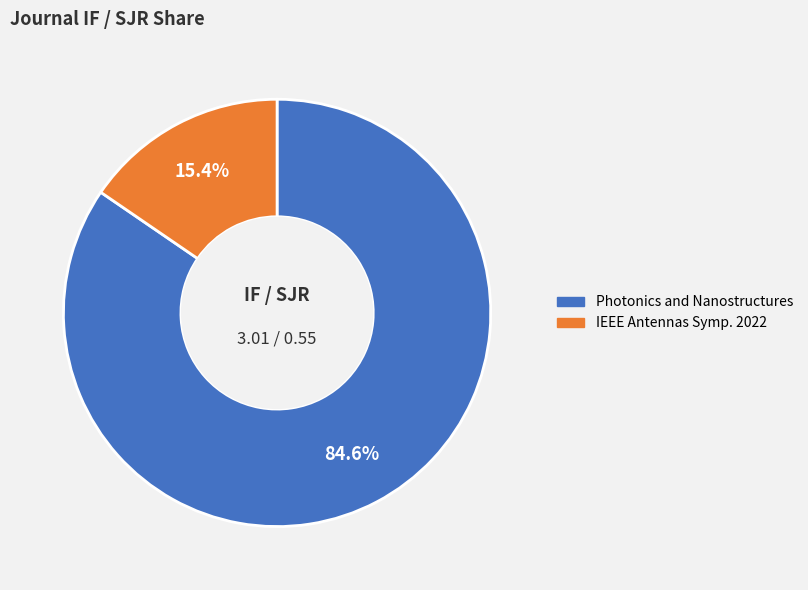

Is there any slice that represents more than half of the pie?

Yes